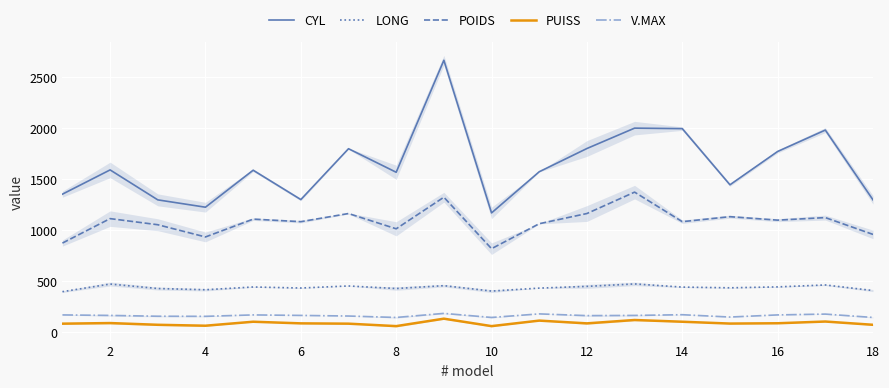

What is the minimum value for CYL?

1166